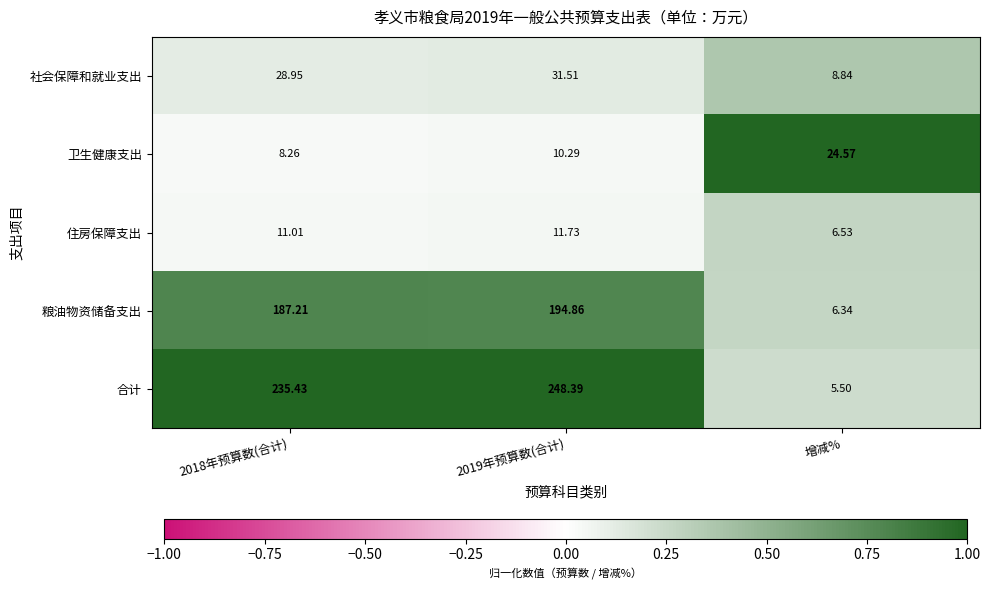

At 2019年预算数(合计), list the series in order from largest to smallest.

合计, 粮油物资储备支出, 社会保障和就业支出, 住房保障支出, 卫生健康支出